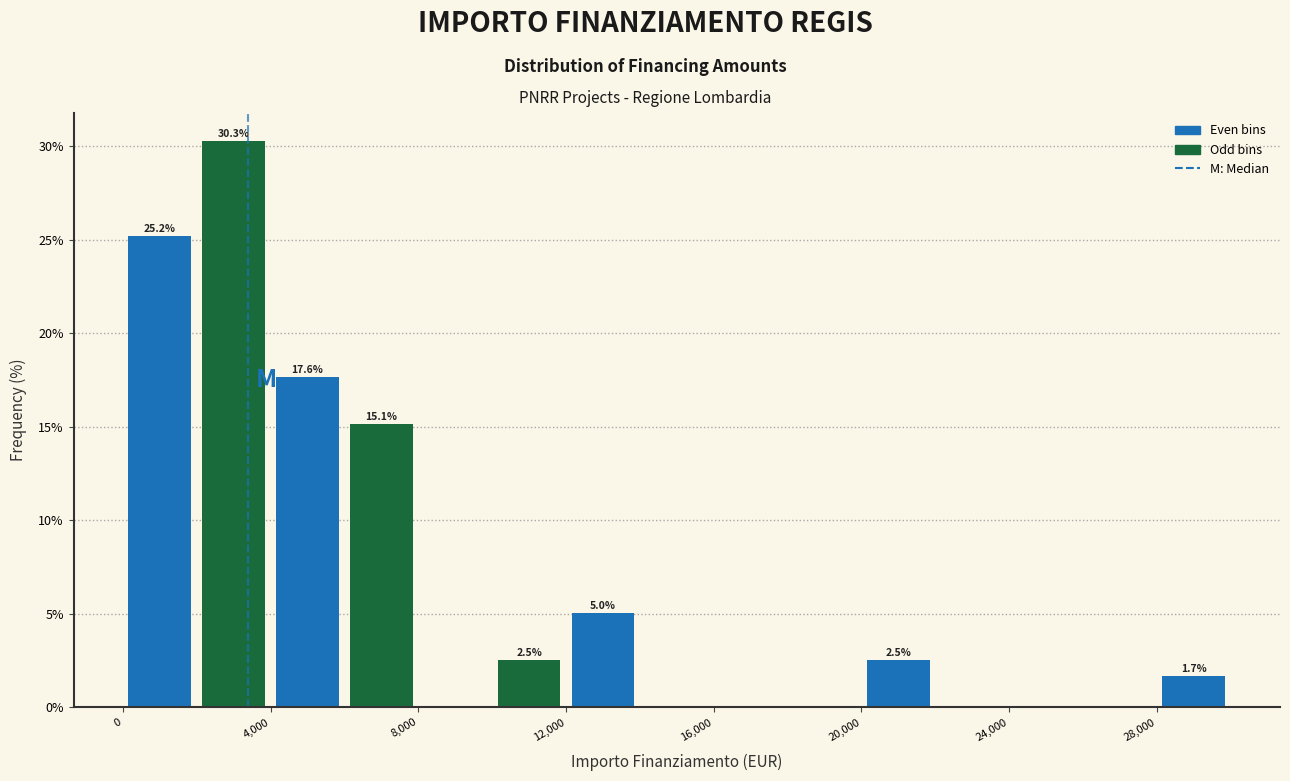

Over which range of the x-axis is the bar tallest?

2000 to 4000